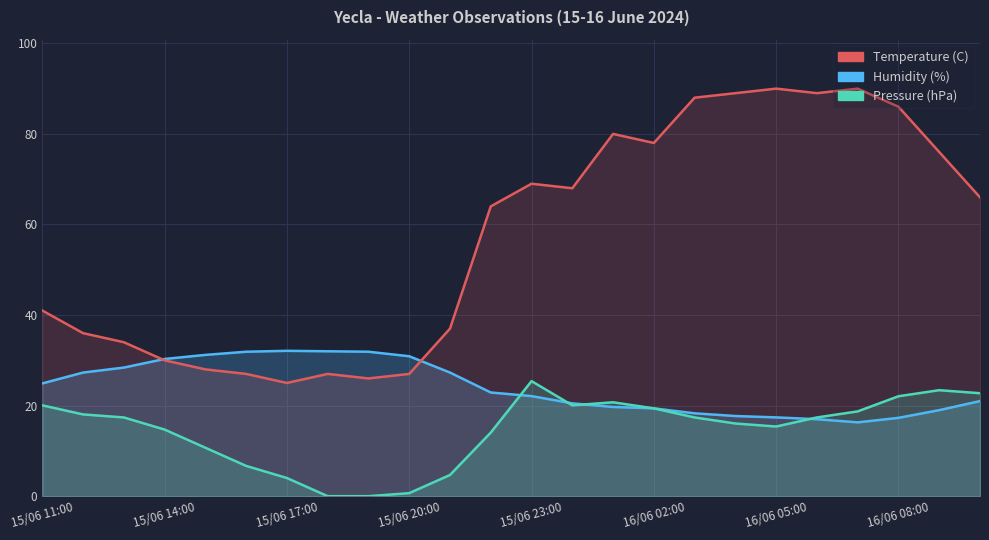

Reading left to right, extract all data points from this chart.

Temperature (C): 24.9	27.3	28.4	30.3	31.2	31.9	32.1	32.0	31.9	30.9	27.3	22.9	22.1	20.5	19.7	19.4	18.3	17.7	17.4	17.0	16.3	17.3	19.0	21.0
Humidity (%): 41.0	36.0	34.0	30.0	28.0	27.0	25.0	27.0	26.0	27.0	37.0	64.0	69.0	68.0	80.0	78.0	88.0	89.0	90.0	89.0	90.0	86.0	76.0	66.0
Pressure (hPa): 20.1	18.1	17.4	14.7	10.7	6.7	4.0	0.0	0.0	0.7	4.7	14.0	25.4	20.1	20.7	19.4	17.4	16.0	15.4	17.4	18.7	22.1	23.4	22.7